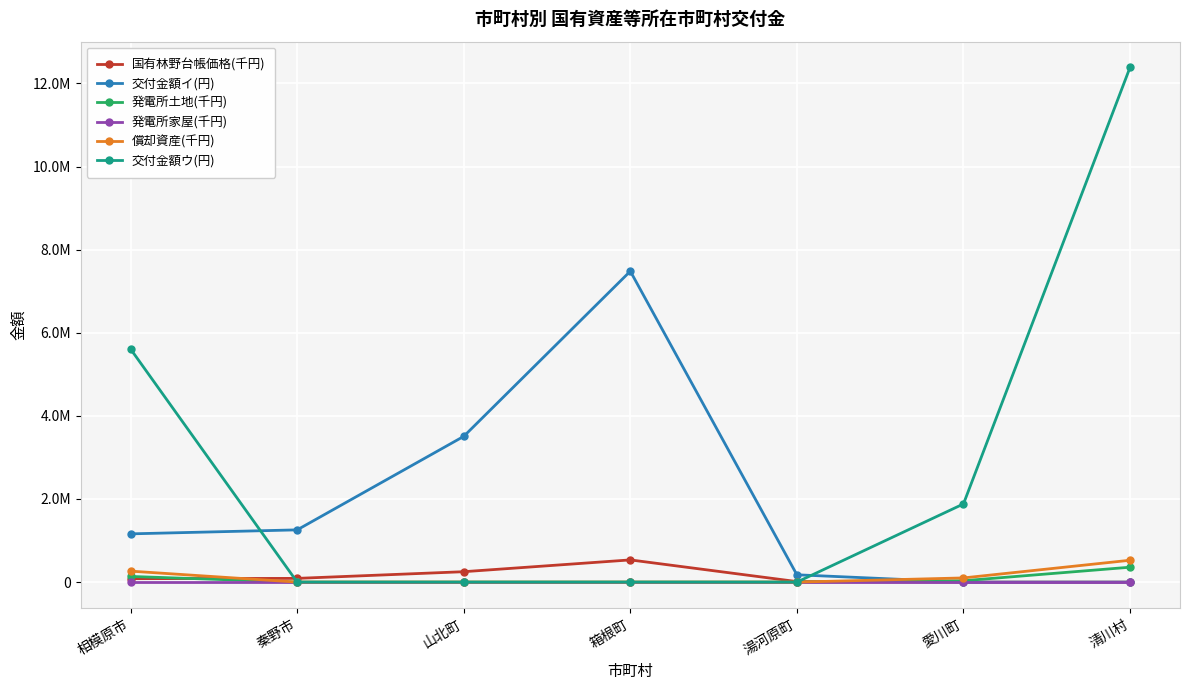

Which series changed the most between 相模原市 and 清川村?

交付金額ウ(円)